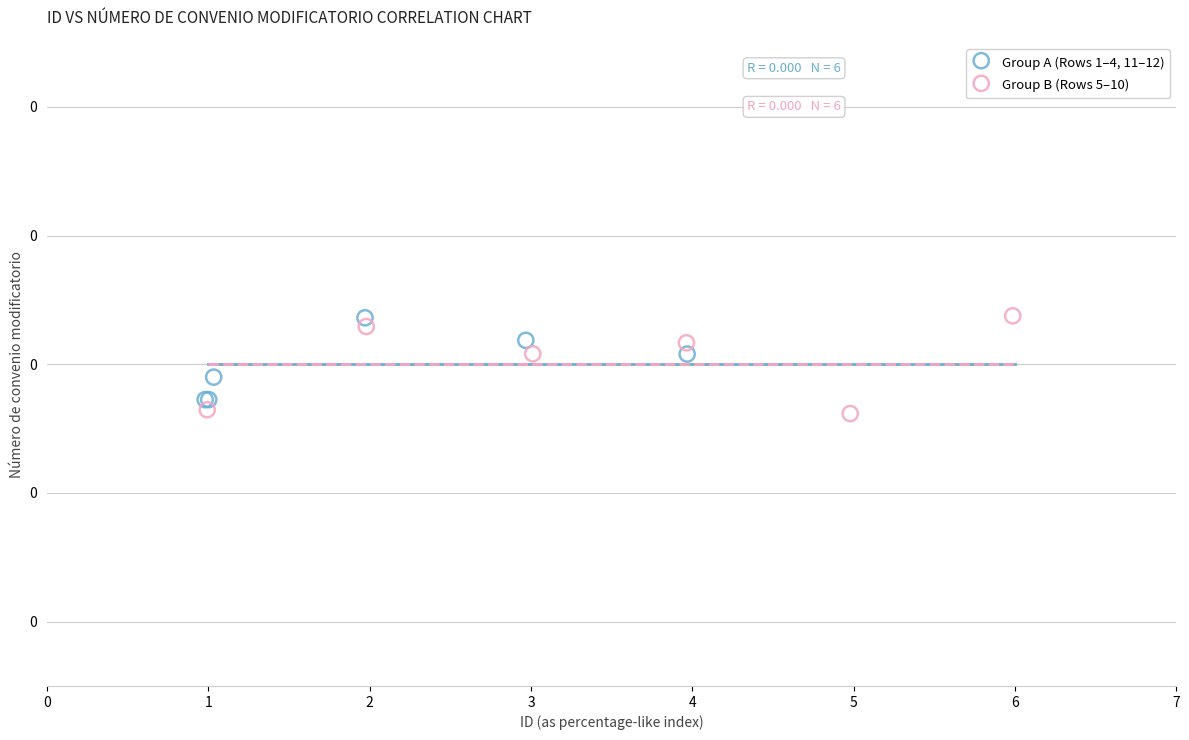

What are all the series names shown in the legend?

Group A (Rows 1–4, 11–12), Group B (Rows 5–10)